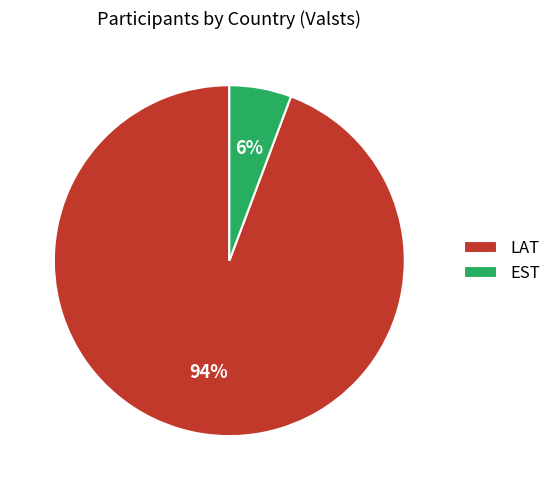

Combined, do LAT and EST account for over 50%?

Yes